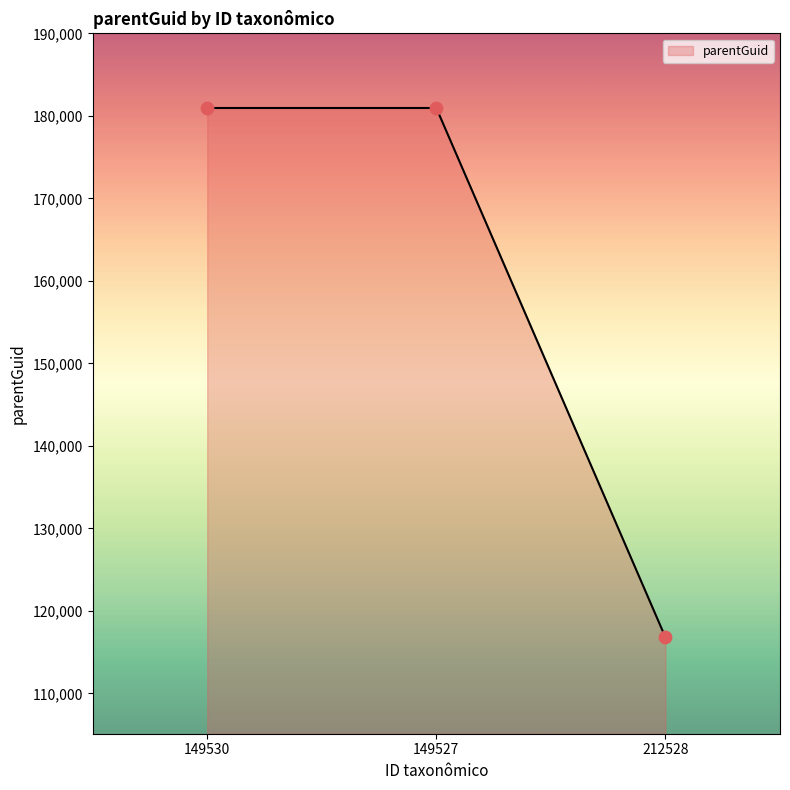

Which has a higher value, 149530 or 149527?

149530